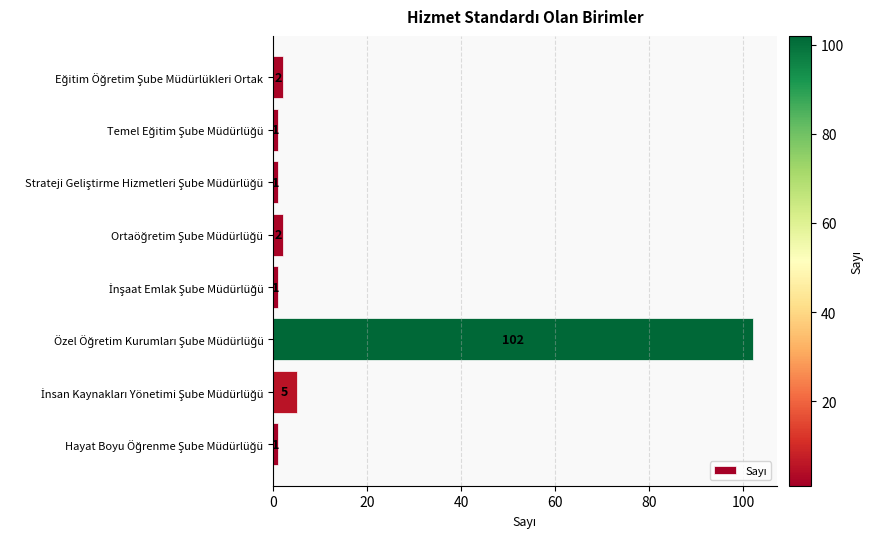

What is the maximum value shown in the chart?

102